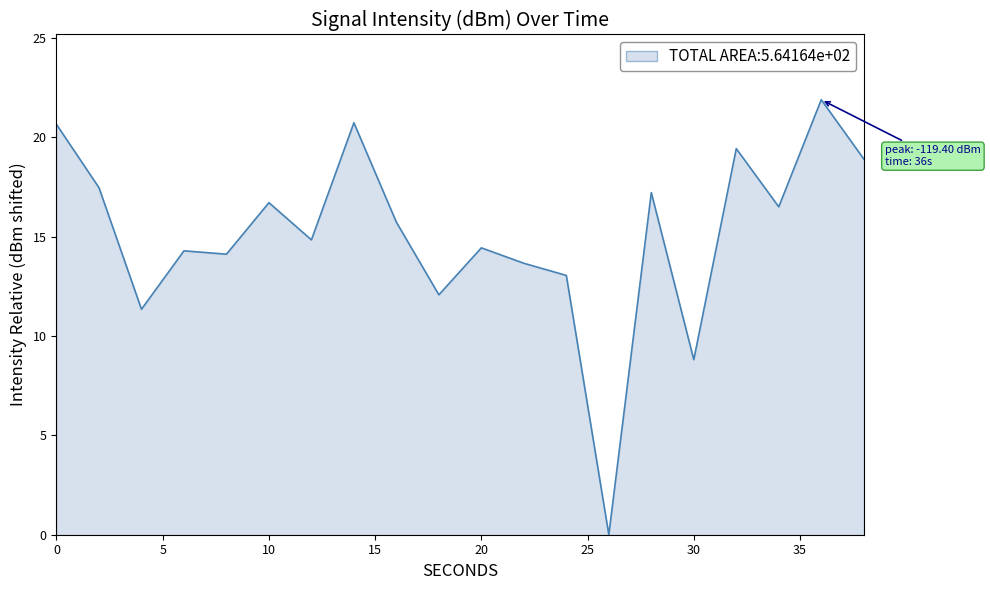

What is the difference between the maximum and minimum values?

21.9